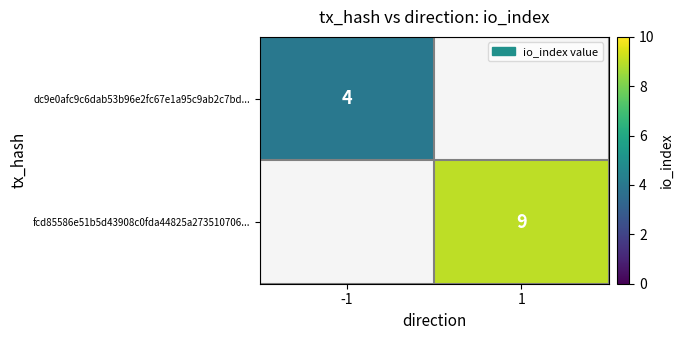

The value of dc9e0afc9c6dab53b96e2fc67e1a95c9ab2c7bd... at -1 is 4. True or false?

True